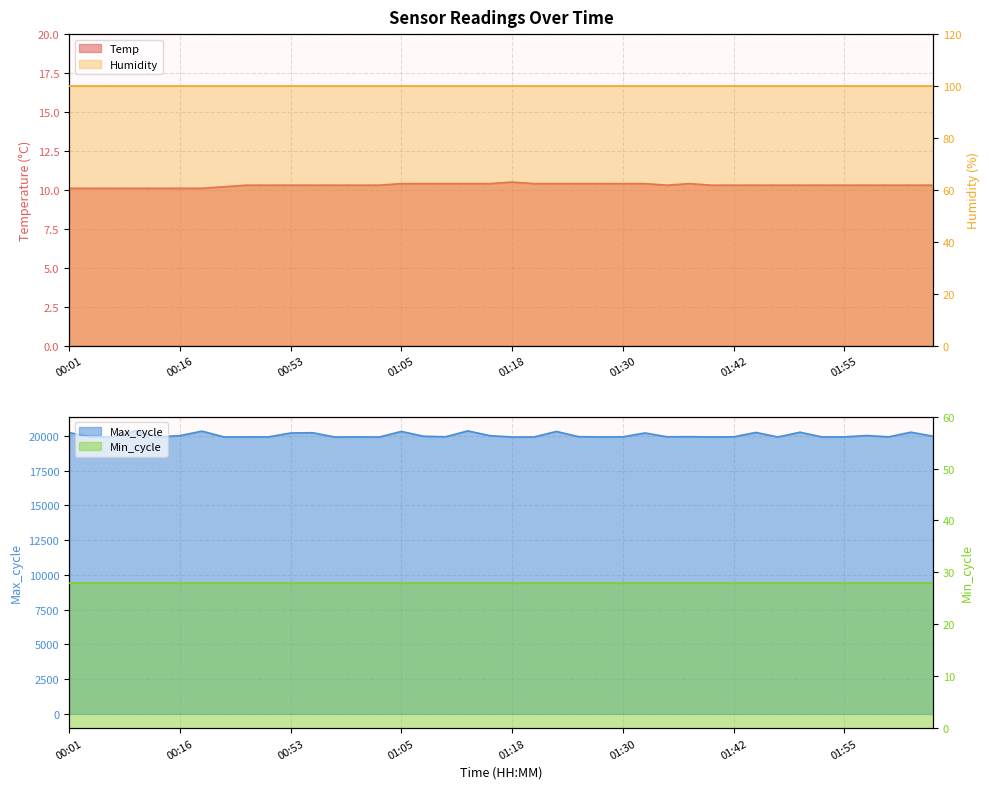

What is the label of the 36th point from the right?

00:11